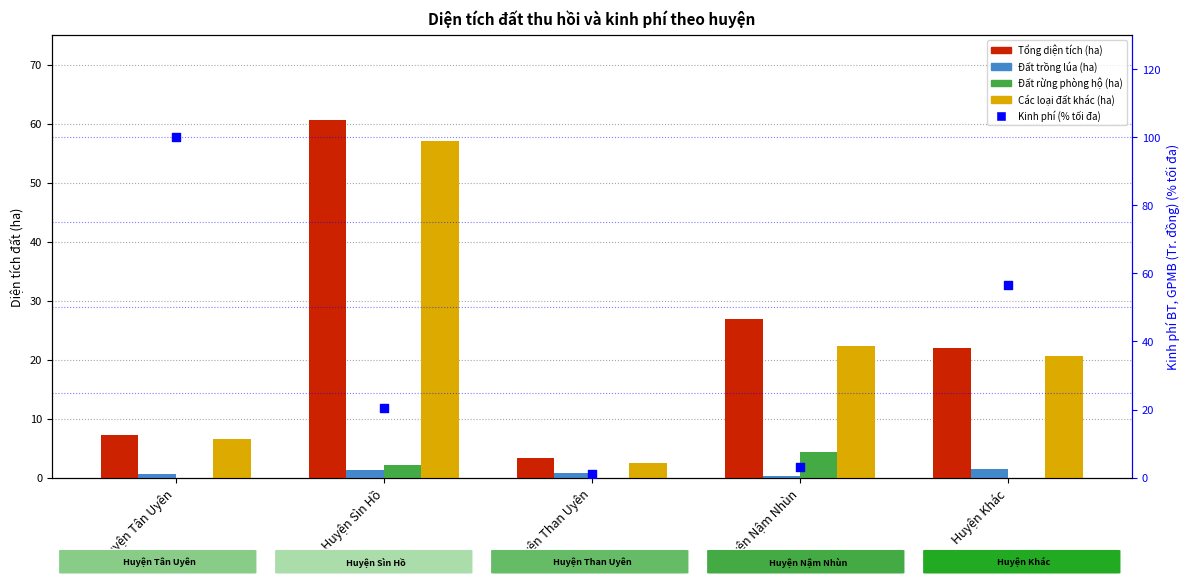

Which series contains the highest Y value?

Kinh phí (% tối đa)